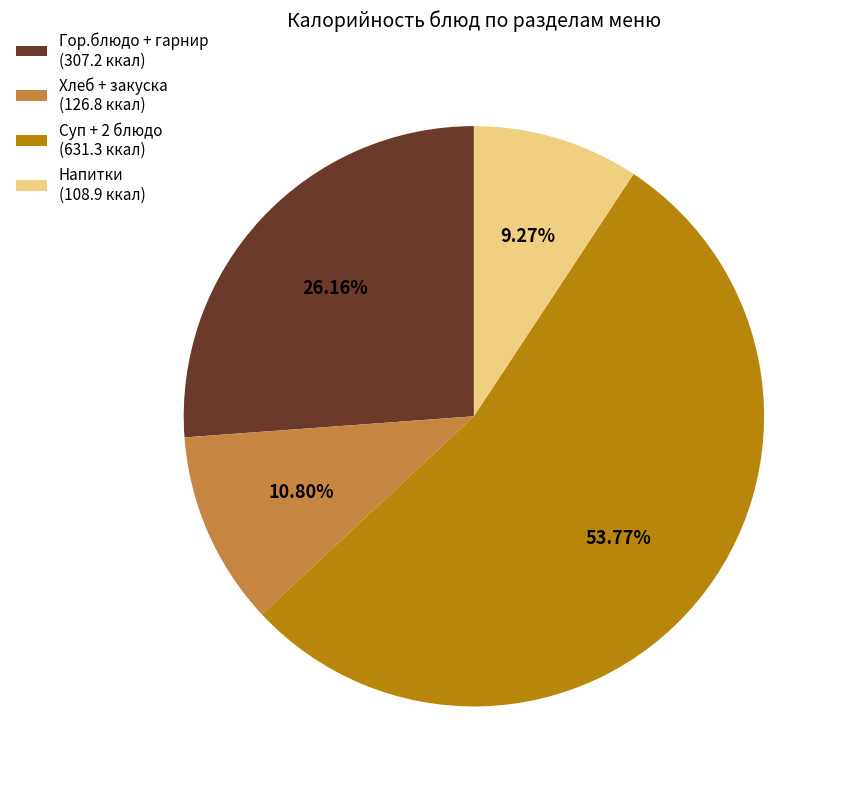

How many segments does this pie chart have?

4